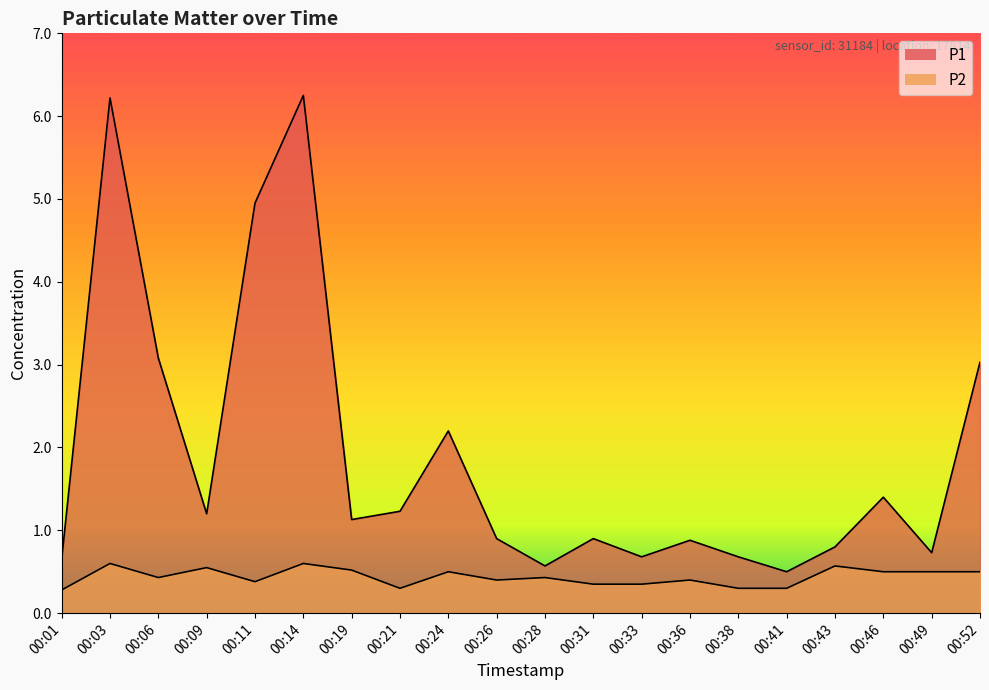

How many data points does each series have?

20